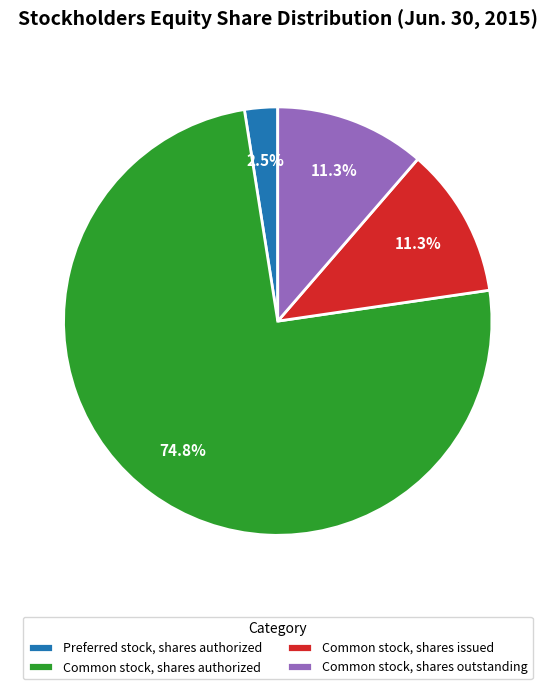

What is the largest slice in the pie chart?

Common stock, shares authorized